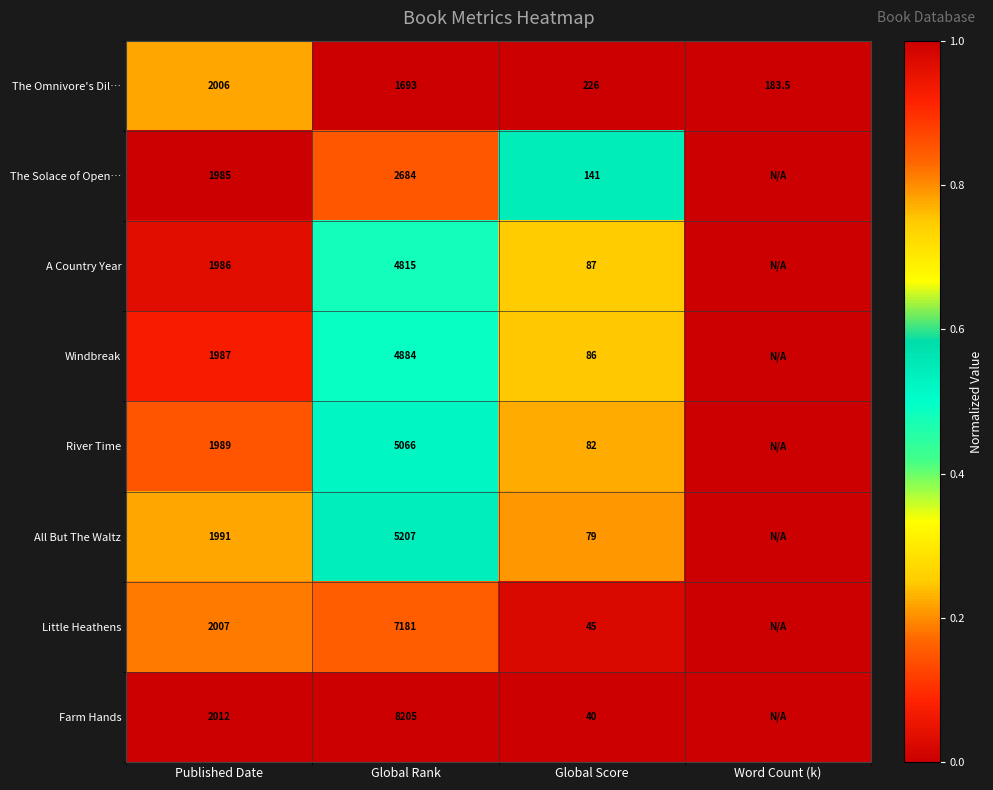

What is the total value across all series at Published Date?

3.1